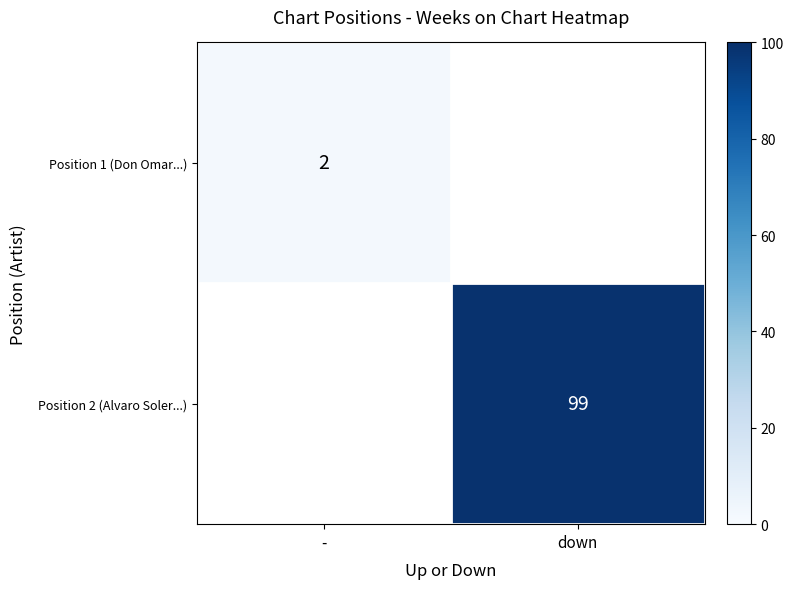

The value of Position 1 (Don Omar...) at - is 3. True or false?

False